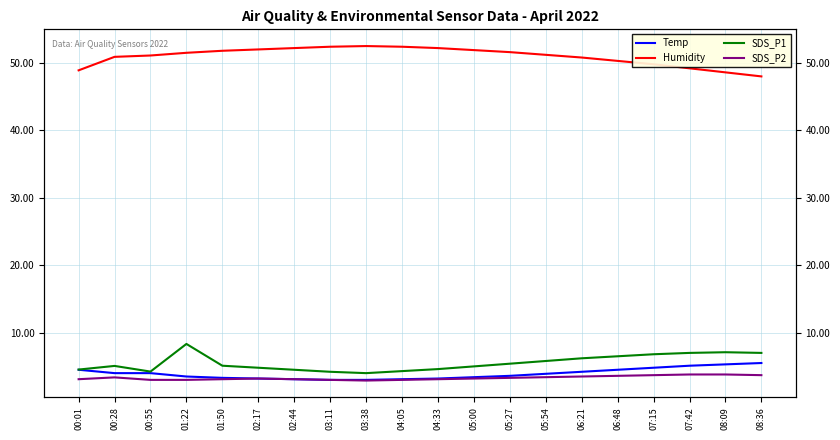

True or false: SDS_P1 and Humidity intersect in this chart.

False